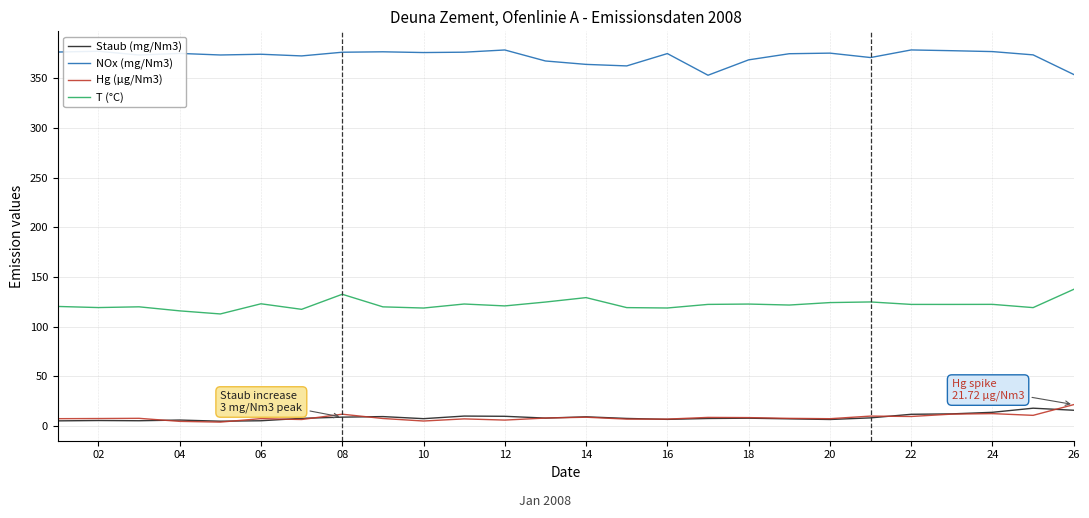

Which series has the largest total across all categories?

NOx (mg/Nm3)